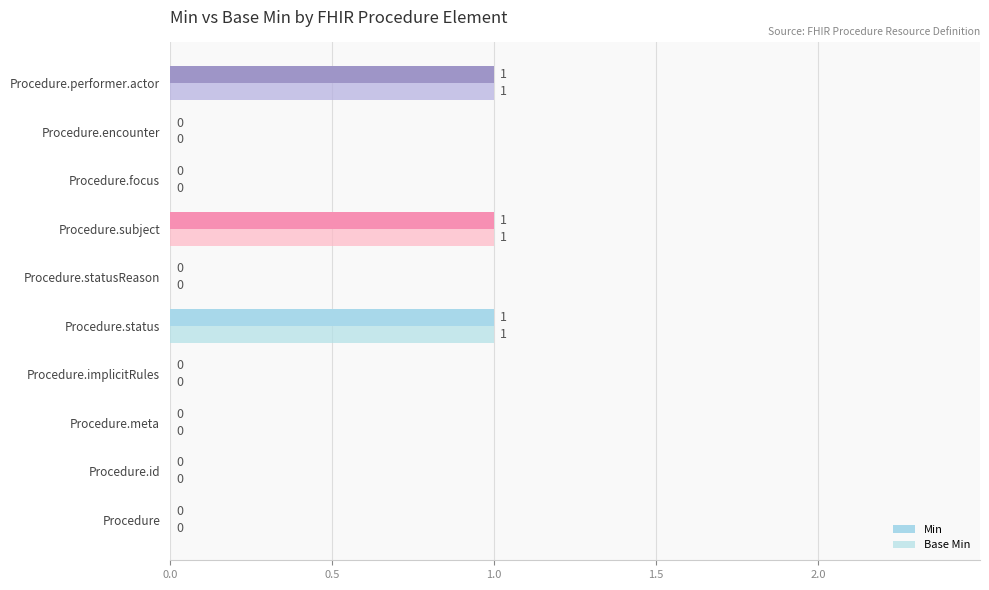

How many values in Min are above zero?

3